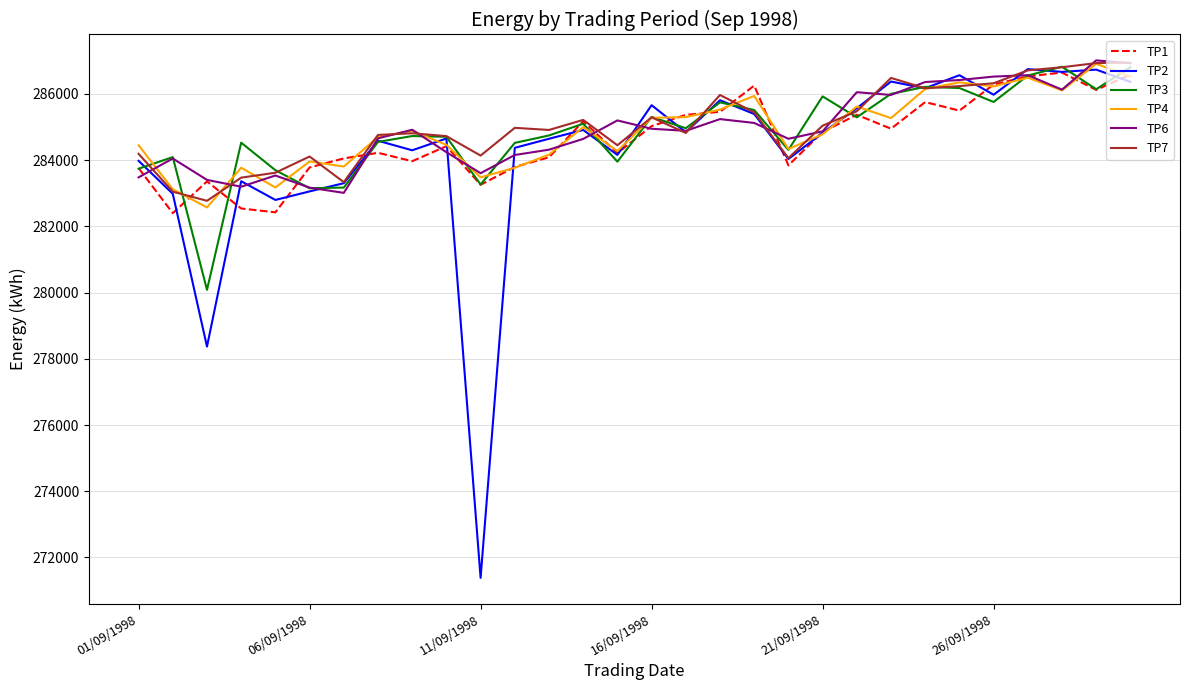

Which series has the largest range (max minus min)?

TP2